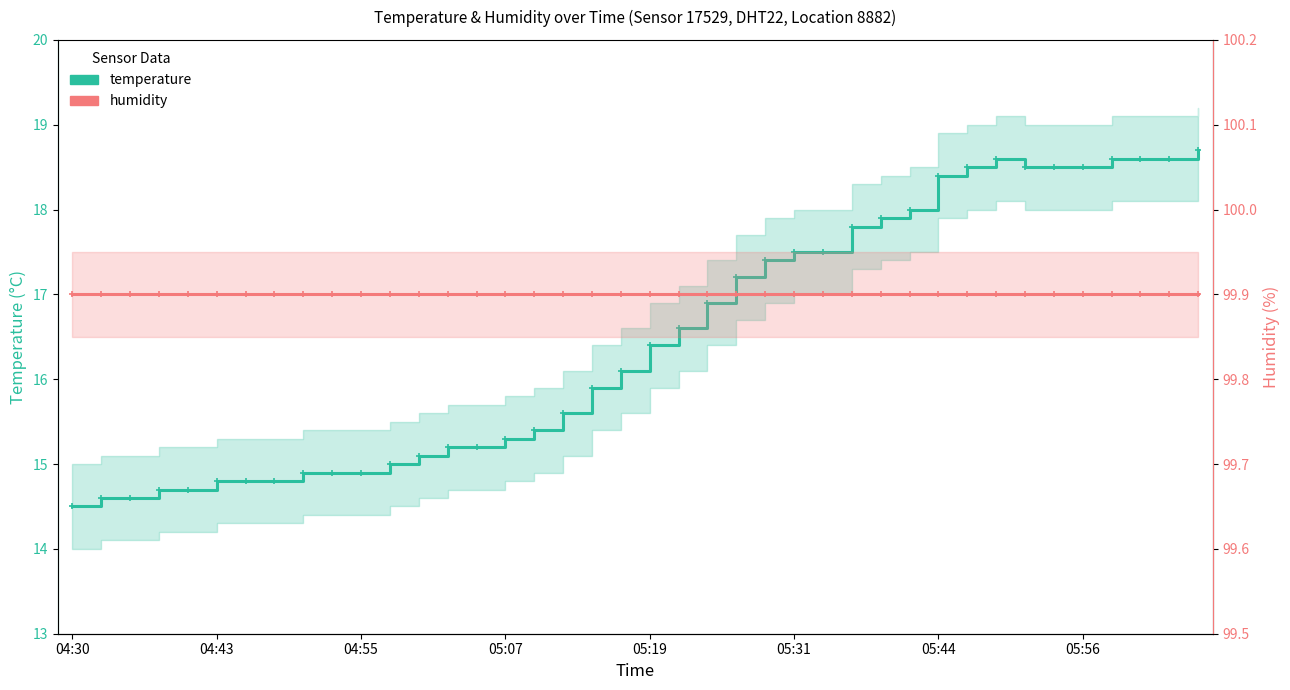

Where is temperature nearest to the value 16?

18